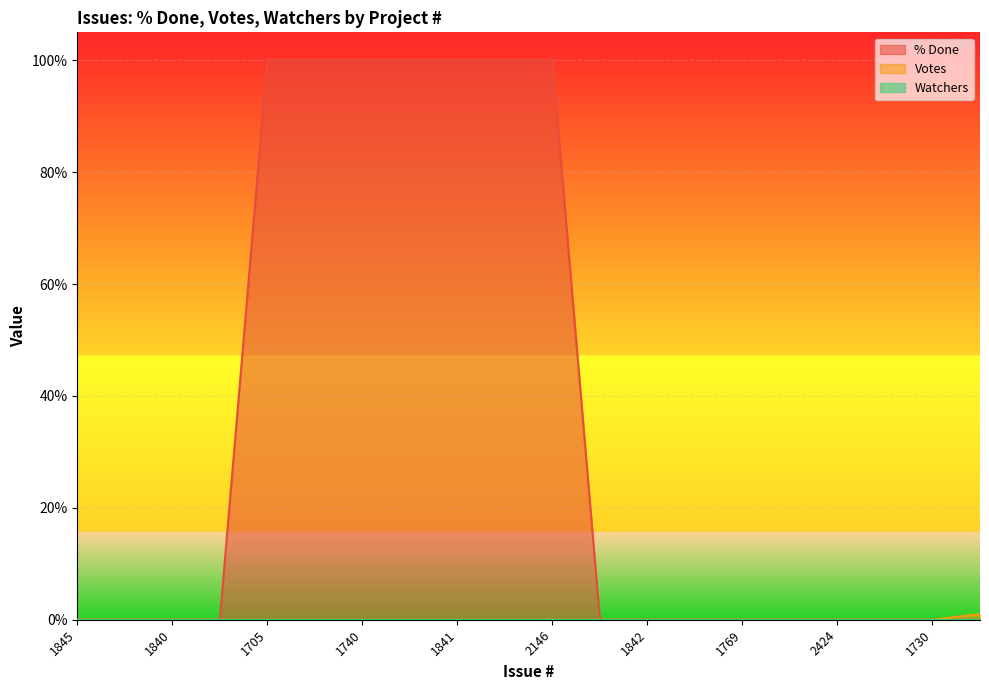

The Votes series shows 0 at 1705. True or false?

True